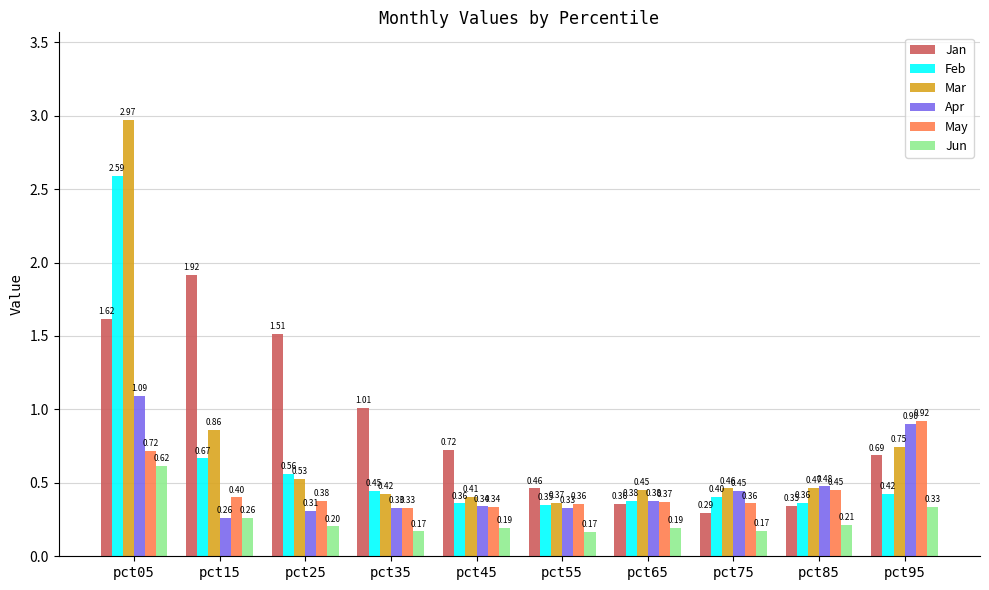

Which category has the highest value across all series?

pct05